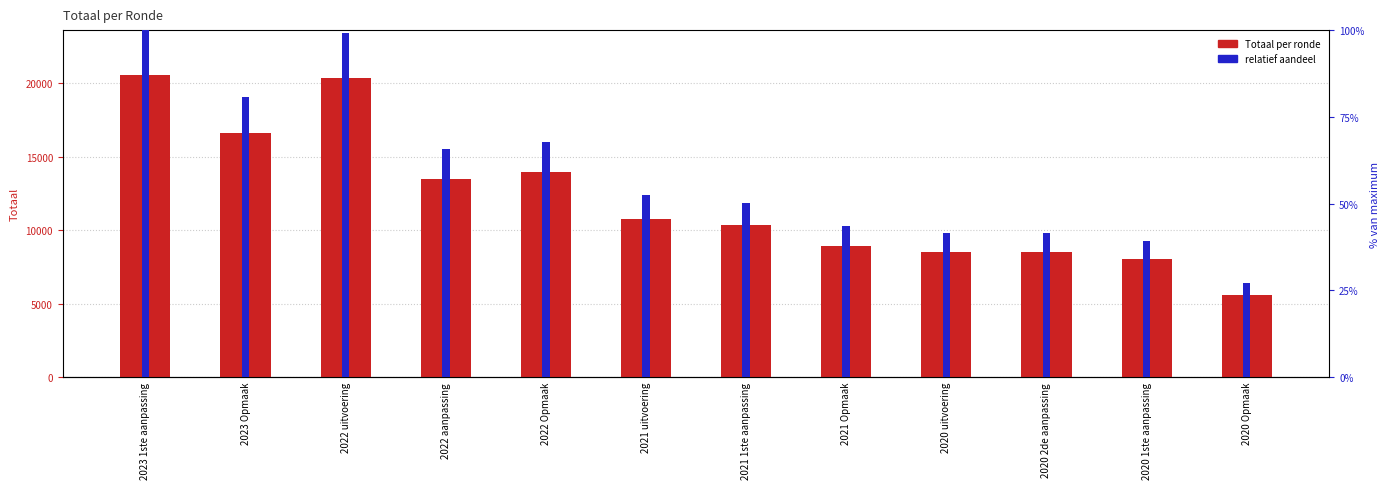

Where is Totaal nearest to the value 13037?

2022 aanpassing